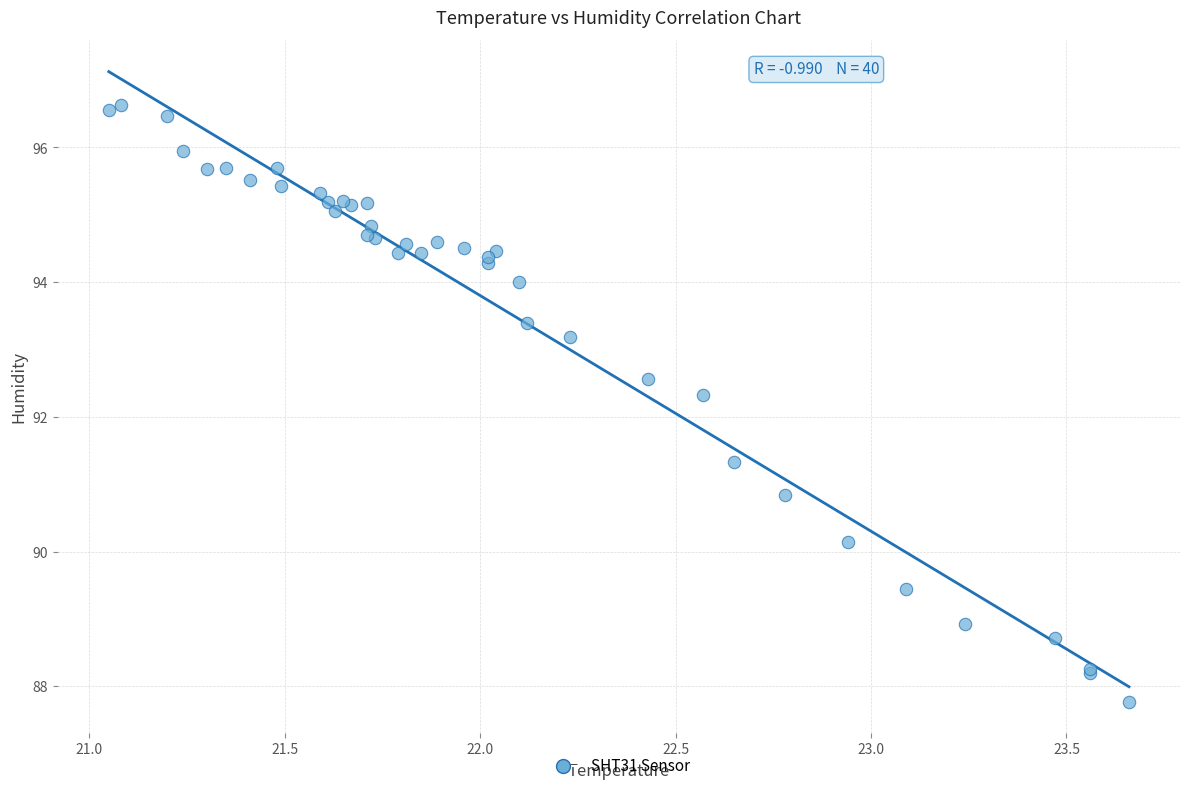

What Y value in the scatter plot is closest to 92?

92.3